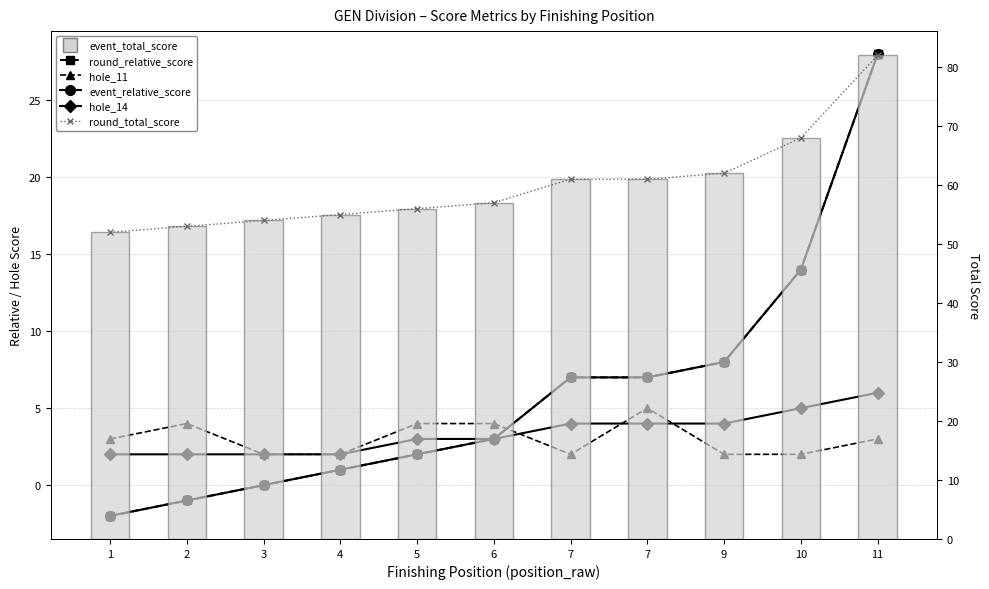

Rank the categories by event_total_score value from lowest to highest.

1, 2, 3, 4, 5, 6, 7, 7, 9, 10, 11